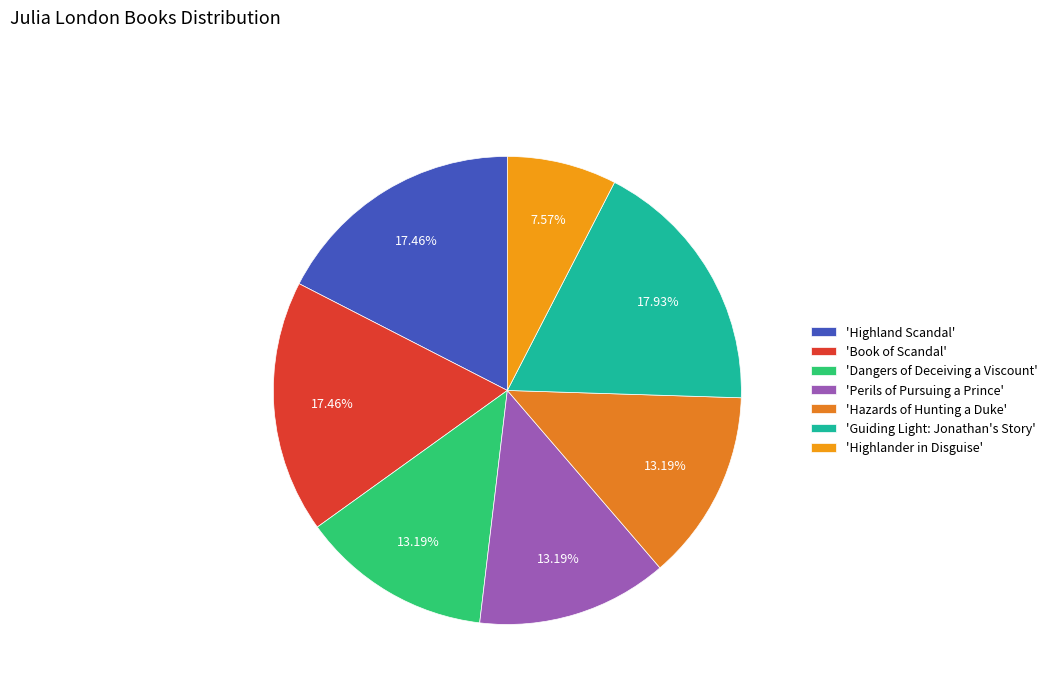

Count the number of slices in the pie.

7